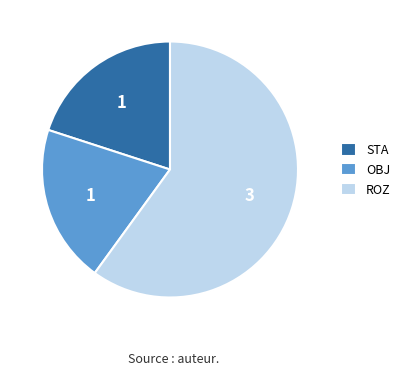

How many segments does this pie chart have?

3